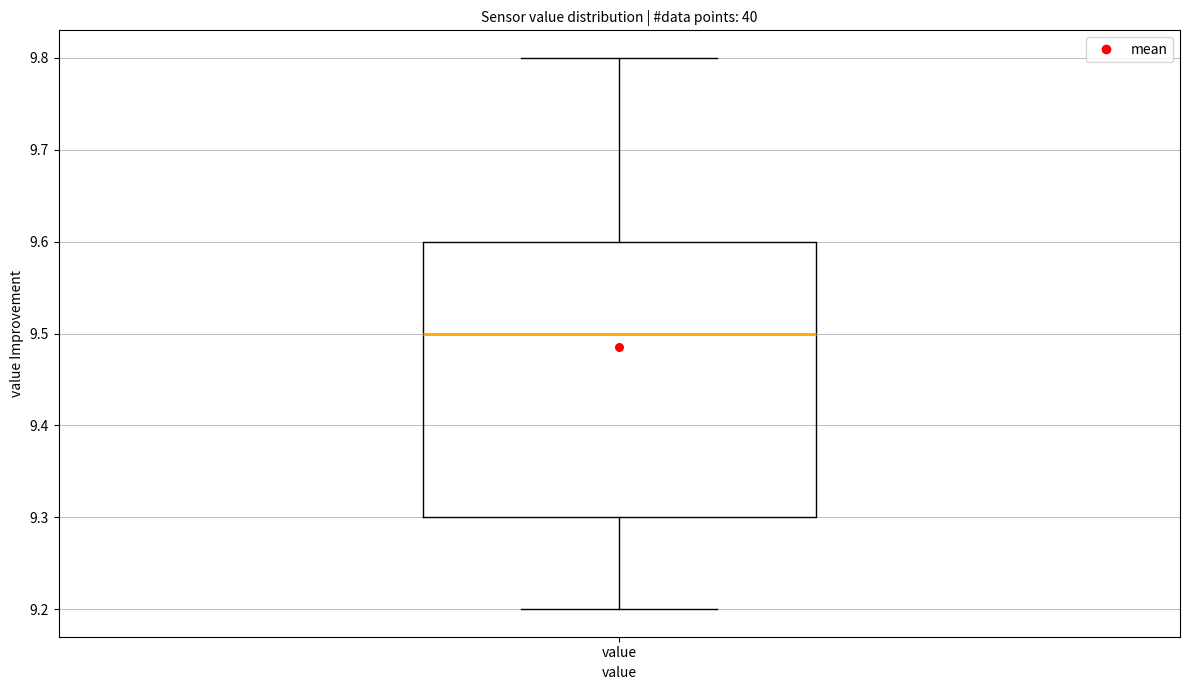

Where does the upper whisker of the box for value end on the y-axis? The values are not printed on the chart, so give them approximately, as read against the axis.

9.8